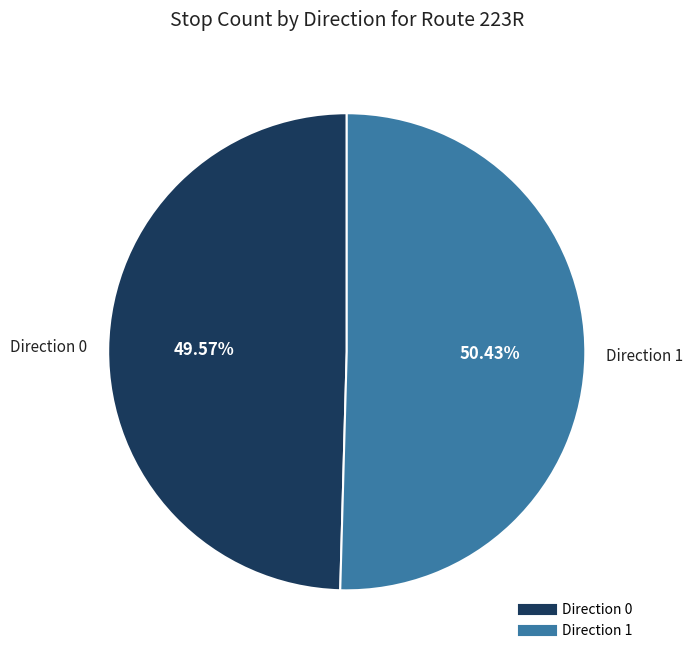

What portion of the pie excludes Direction 1?

49.6%